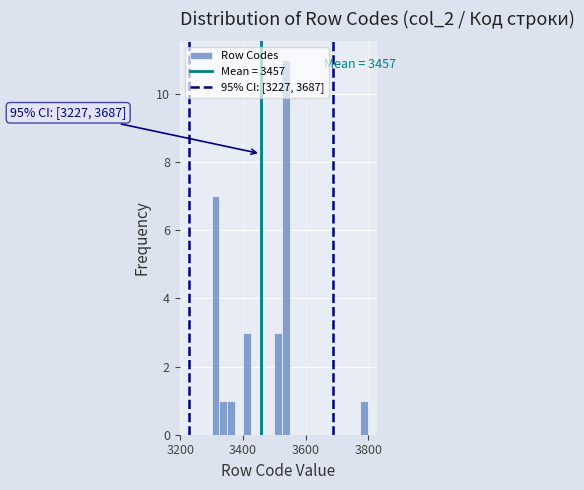

Around what value on the x-axis is the tallest bar? Give the approximate position of its centre, as read against the axis.

3540